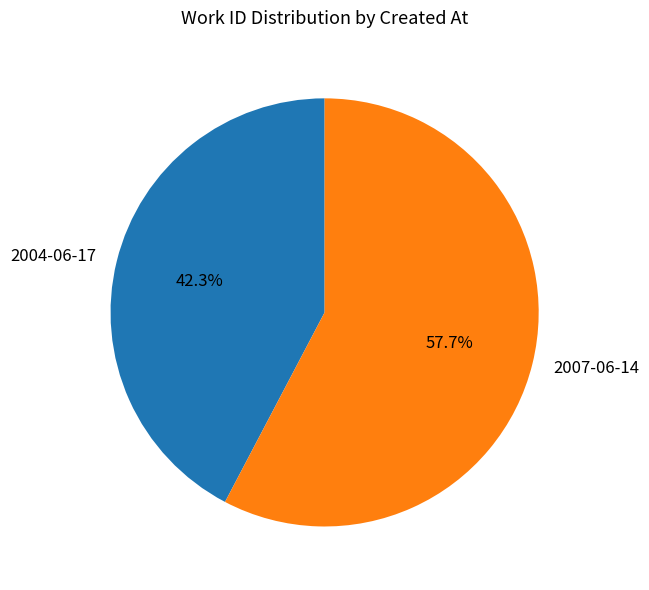

What percentage is the 2004-06-17 slice, to the nearest percent?

42%